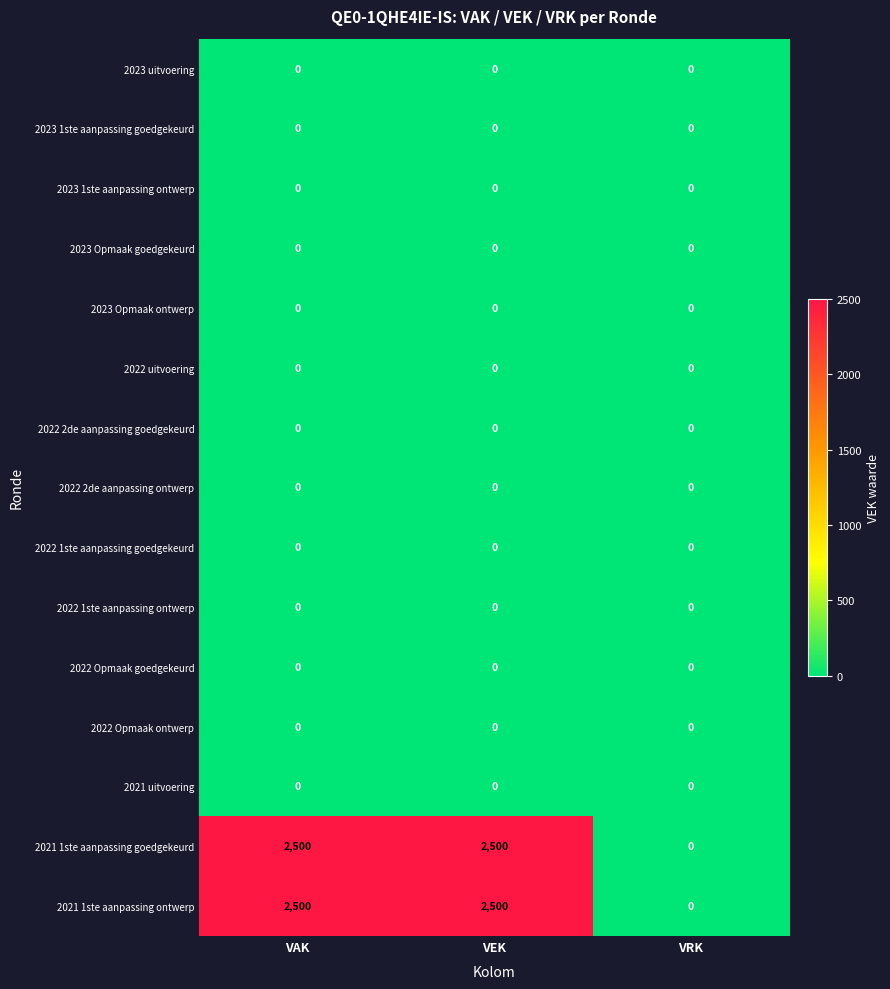

What is the difference between the 2021 1ste aanpassing ontwerp values at VEK and VRK?

2500